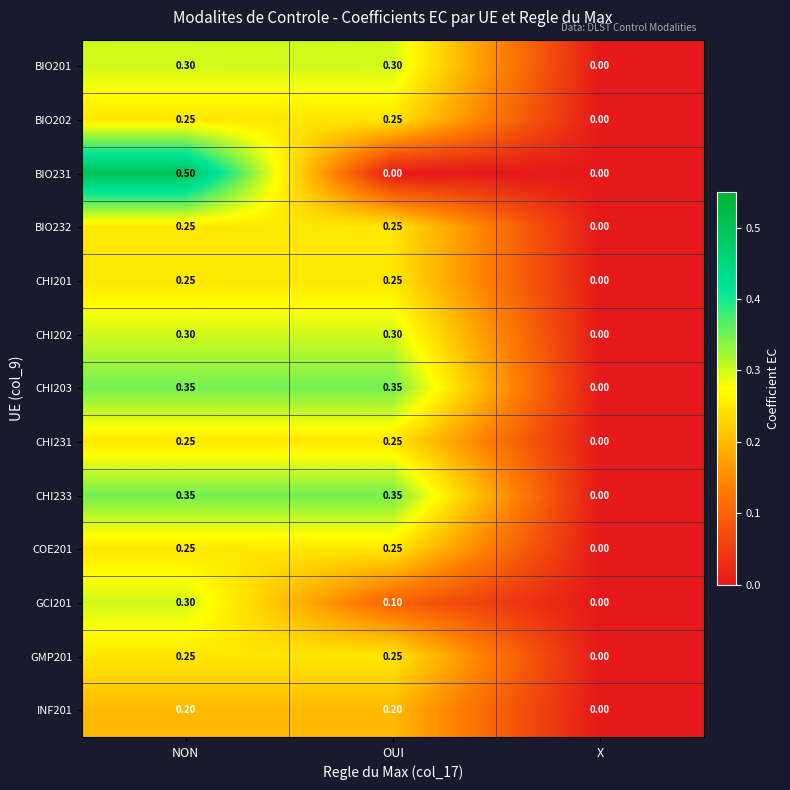

At which label is CHI233 closest to 0?

X